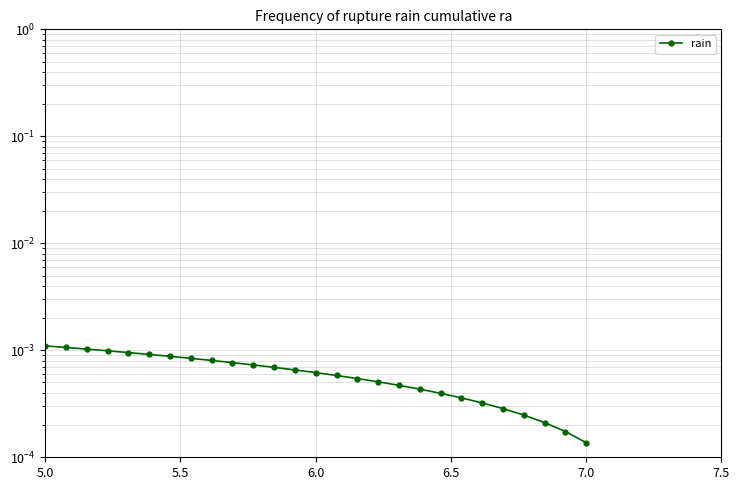

How many lines are shown in the chart?

1